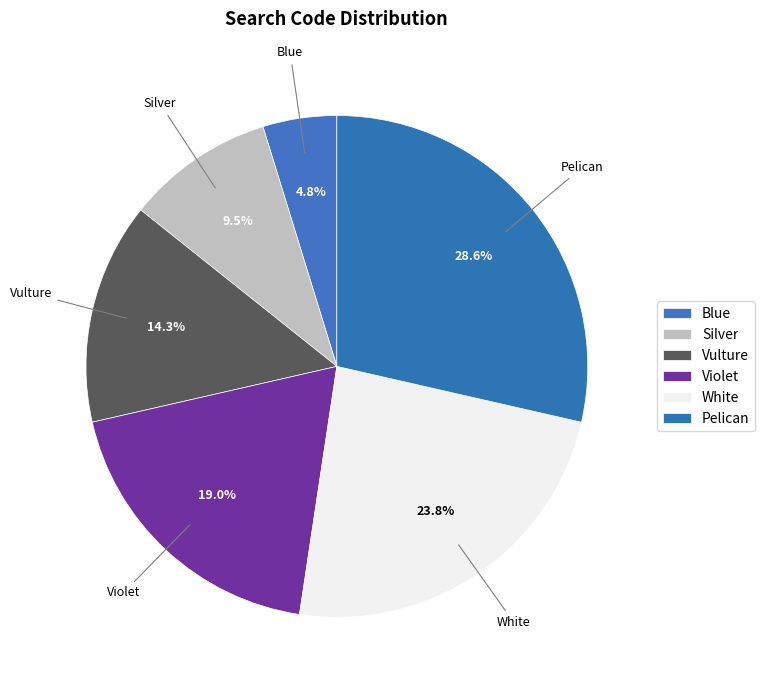

To the nearest percent, what portion does Blue represent?

5%